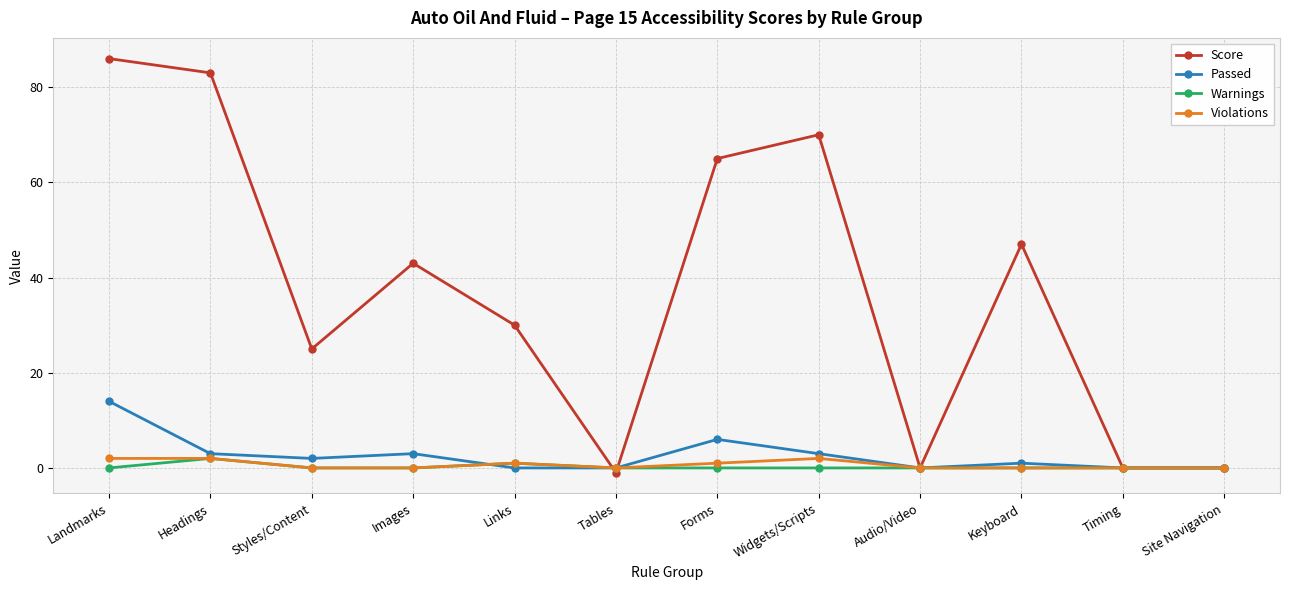

Between Styles/Content and Audio/Video, which series saw the biggest shift?

Score